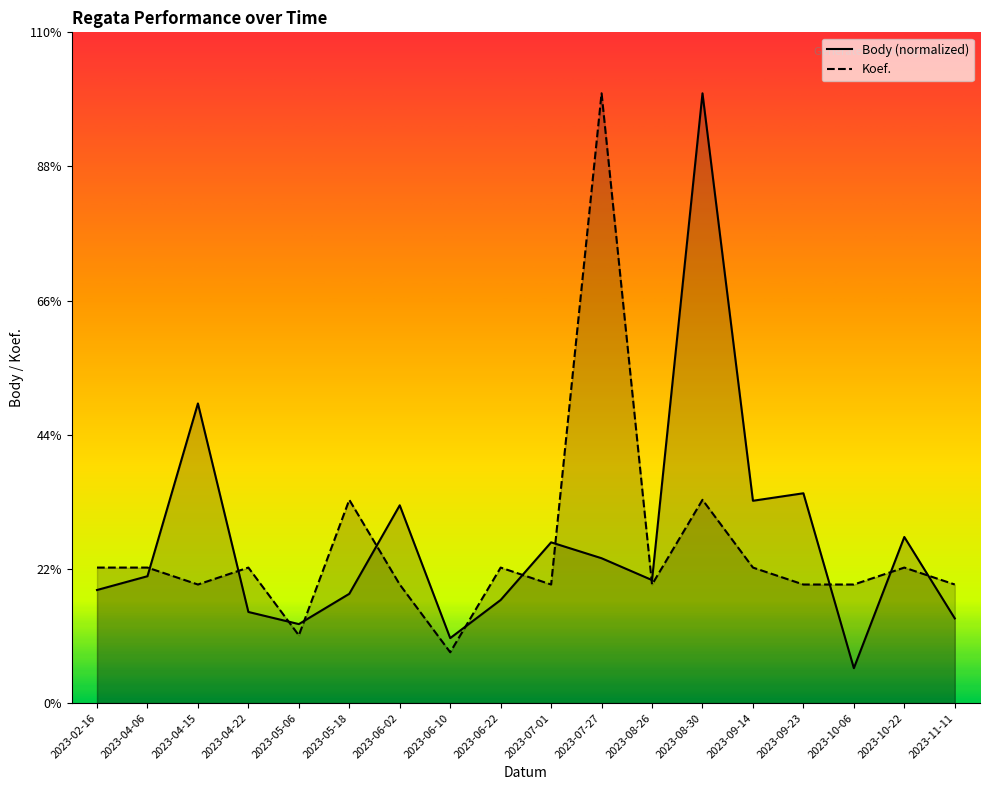

Which category has the highest value across all series?

2023-08-30